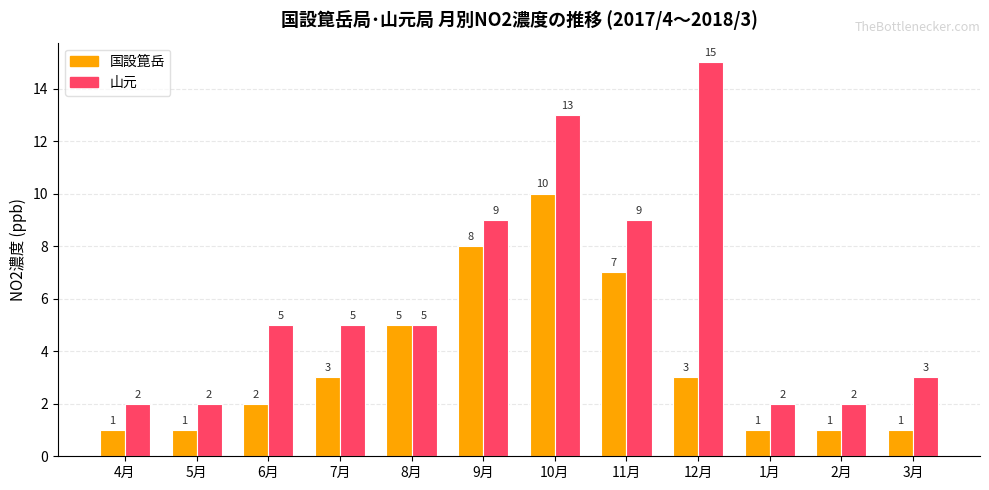

What position from the right is 3月?

1